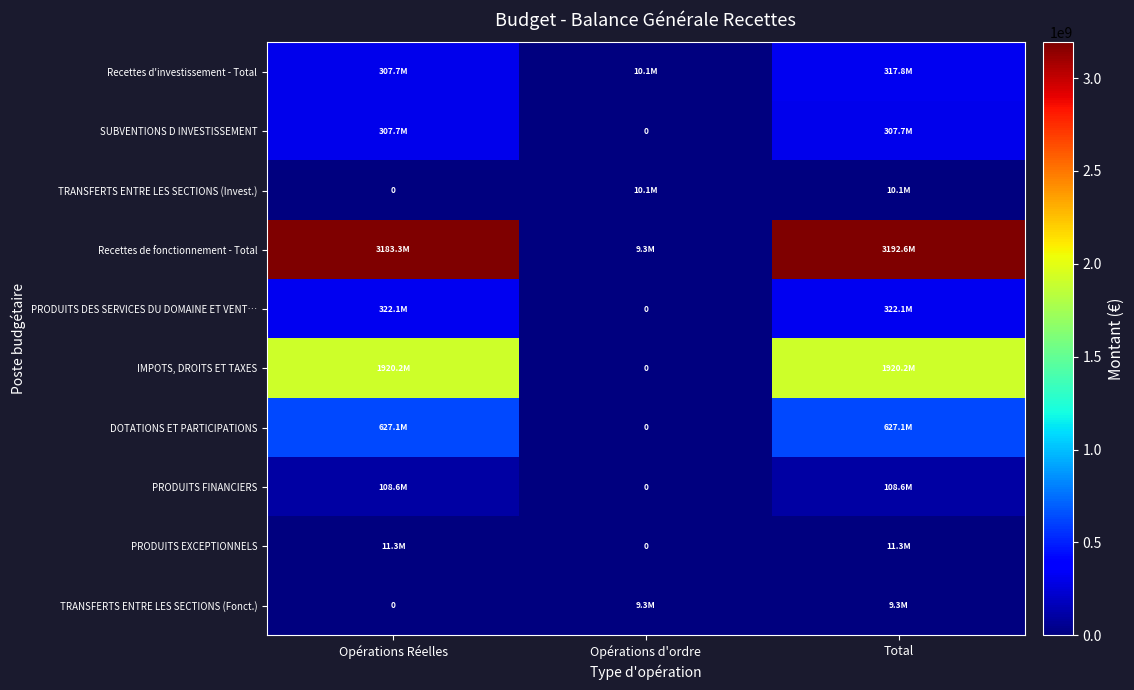

How many data points in Recettes d'investissement - Total are less than 307703938?

1